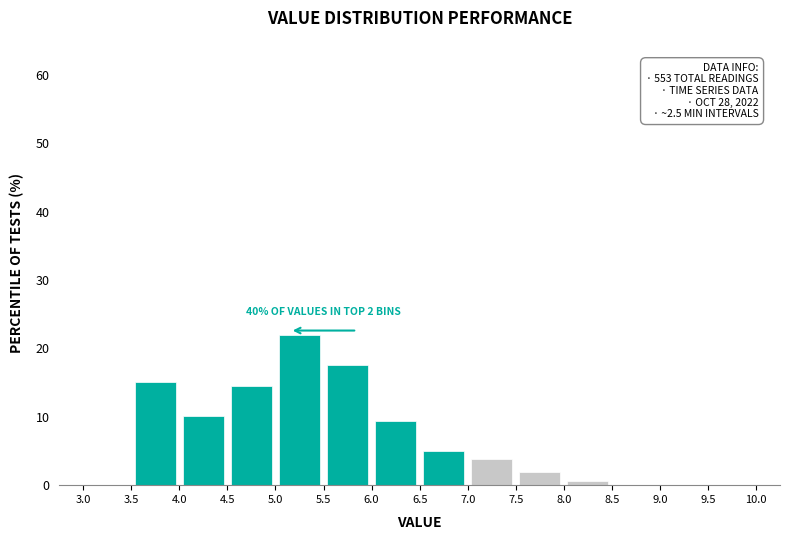

Which range on the x-axis has the tallest bar?

5.0 to 5.5